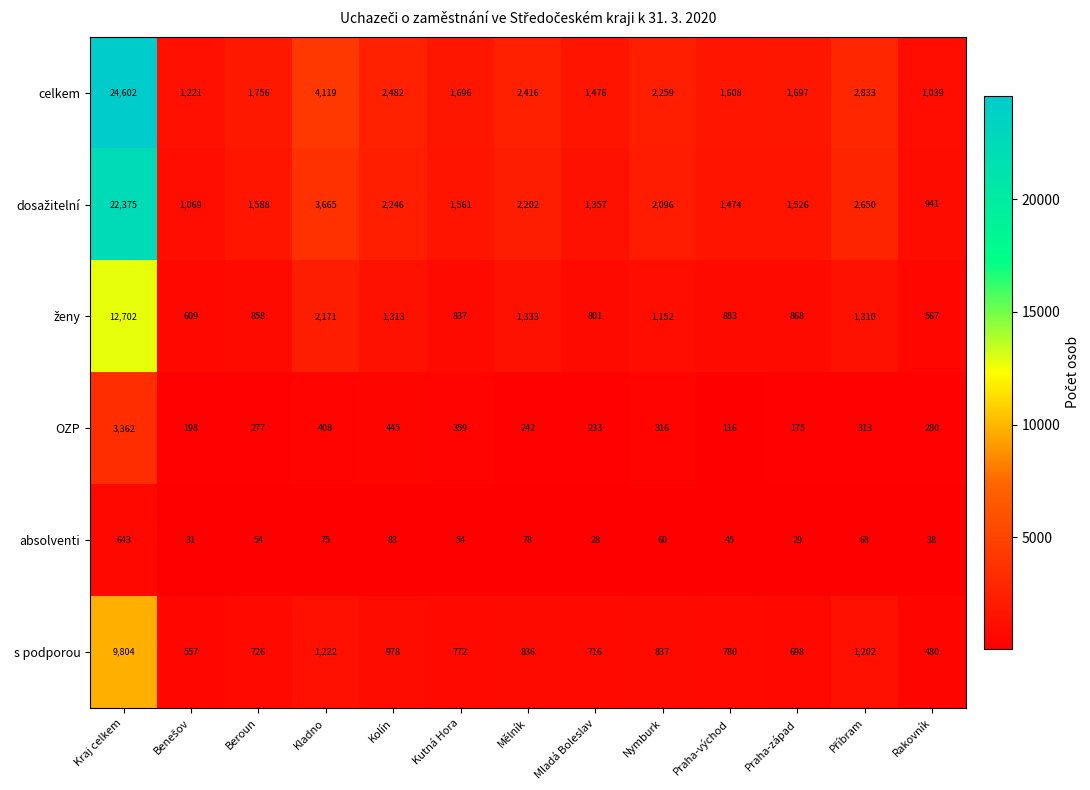

What is the difference between the maximum and minimum values in the OZP series?

3246